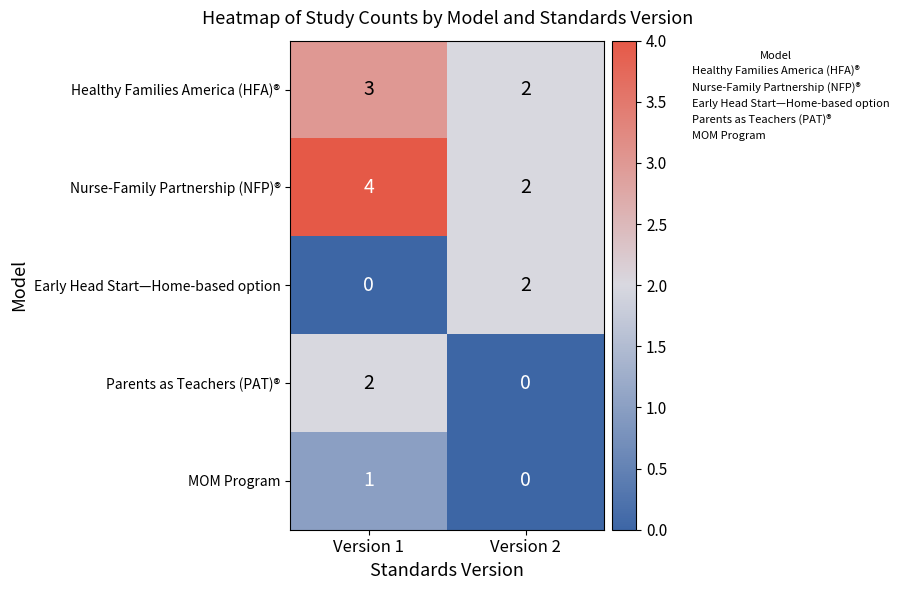

Reading left to right, list all the values displayed in this chart.

Healthy Families America (HFA)®: Version 1=3	Version 2=2
Nurse-Family Partnership (NFP)®: Version 1=4	Version 2=2
Early Head Start—Home-based option: Version 1=0	Version 2=2
Parents as Teachers (PAT)®: Version 1=2	Version 2=0
MOM Program: Version 1=1	Version 2=0